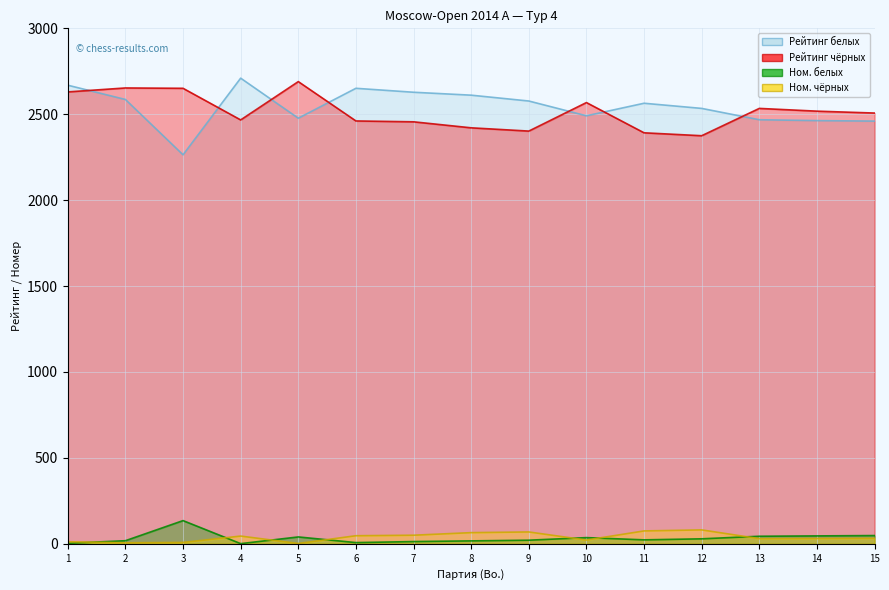

True or false: Ном. чёрных and Рейтинг белых cross at least once.

False